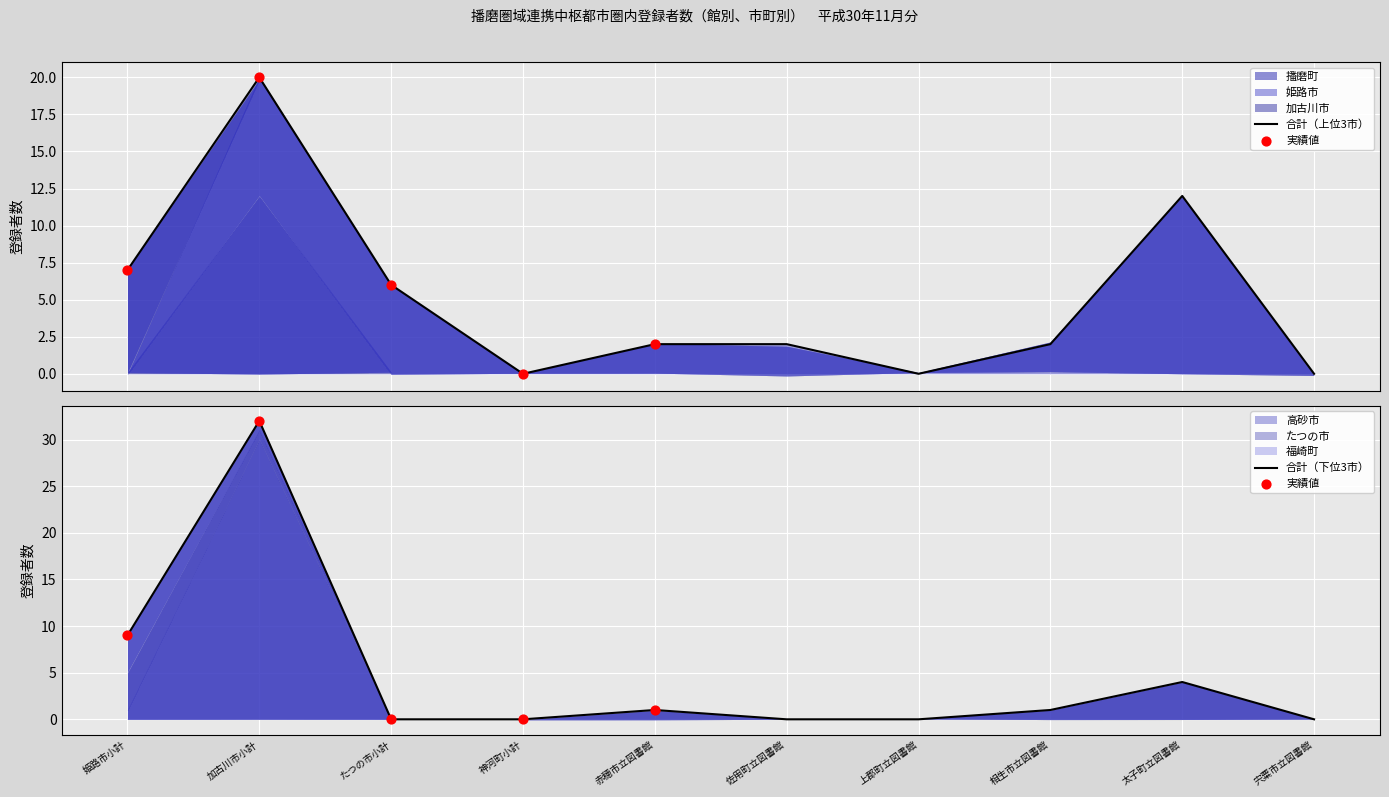

Which series has the widest spread of Y values?

高砂市